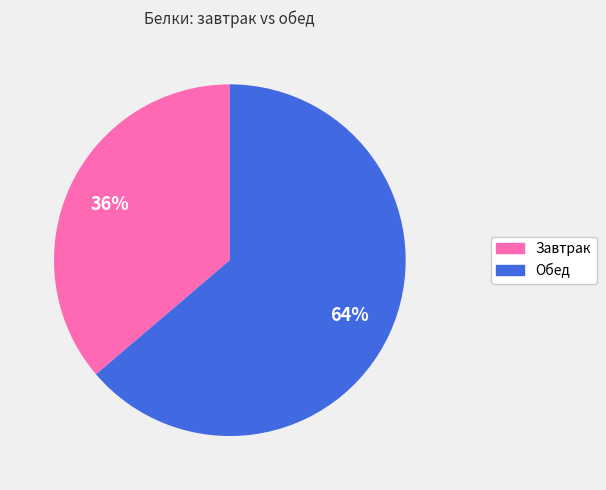

How many segments does this pie chart have?

2